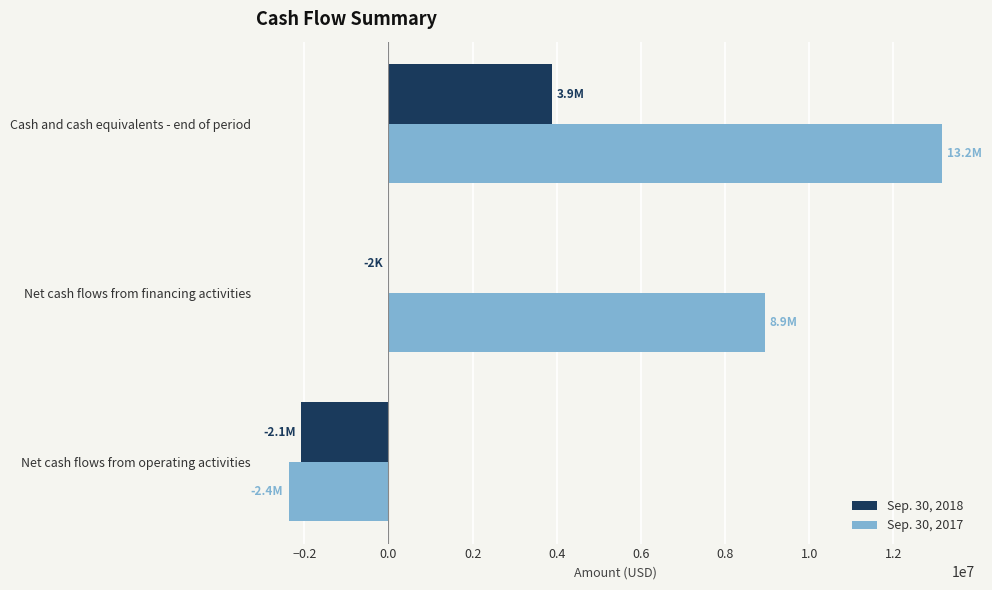

What is the maximum value shown in the chart?

13156485